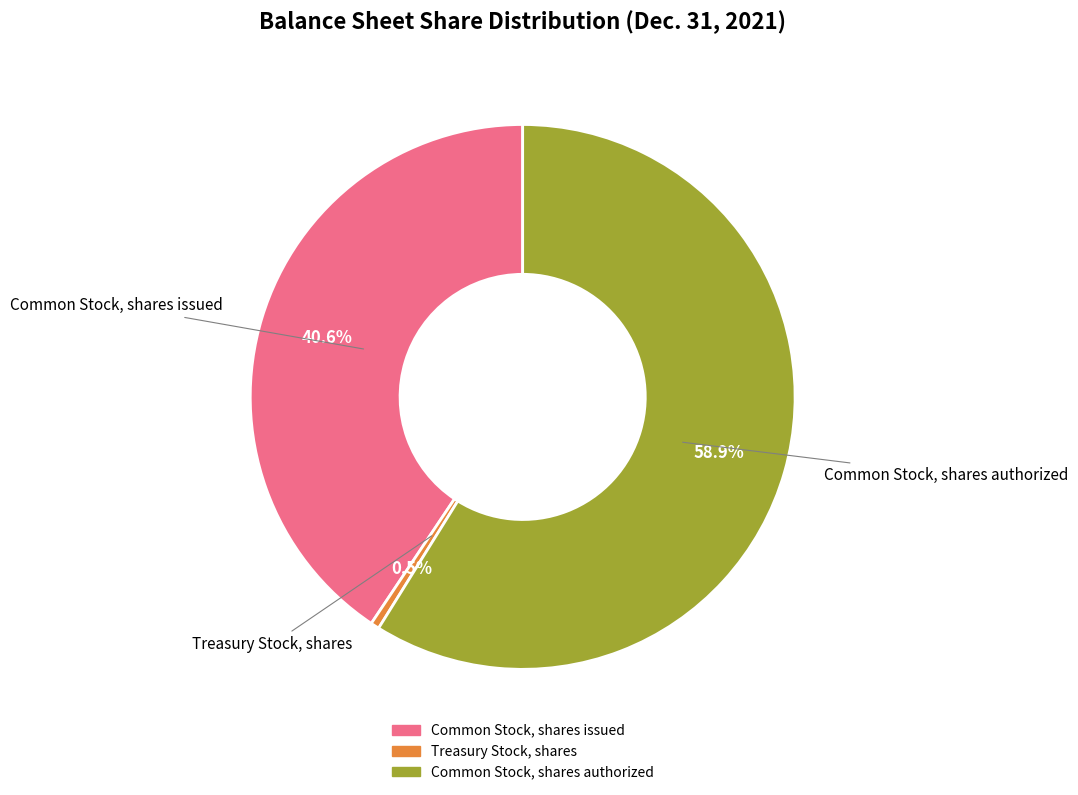

Does any single category account for the majority?

Yes